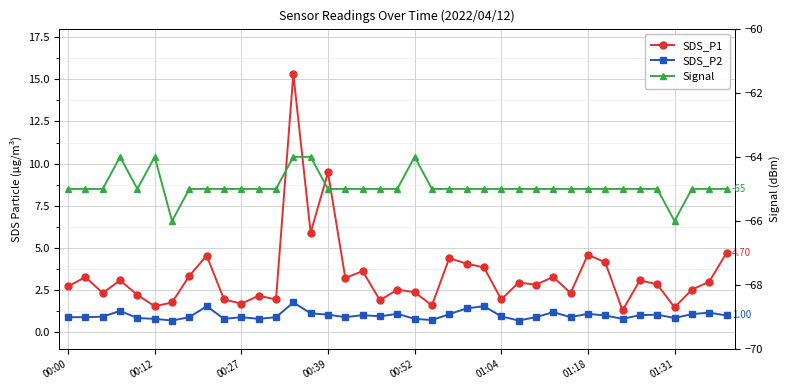

What is the label of the 13th point from the left?

12